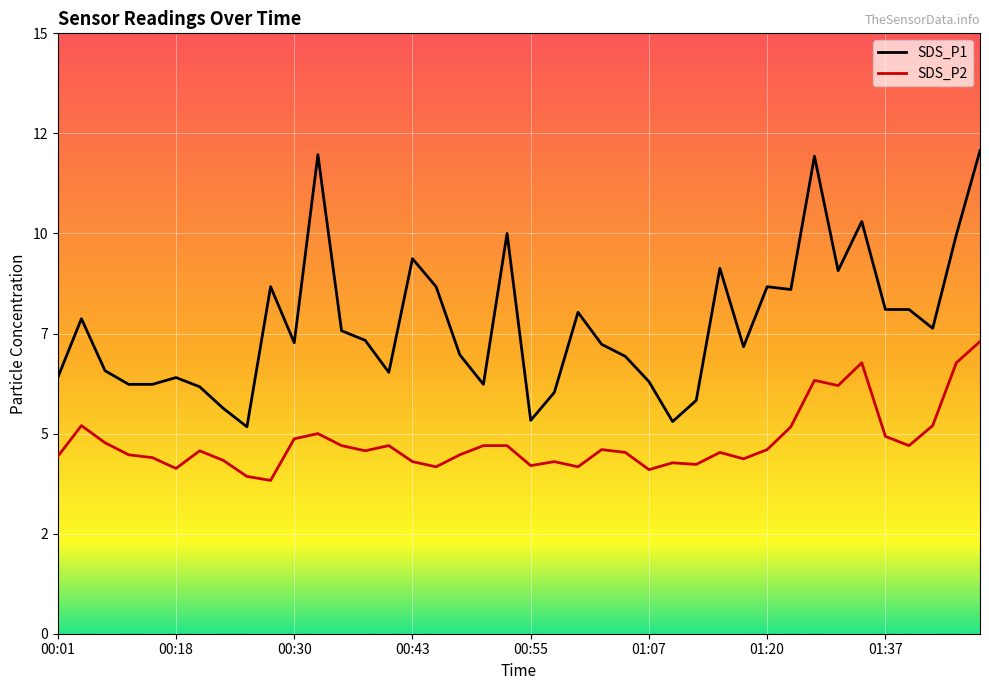

What is the sum of all SDS_P2 values?

191.5